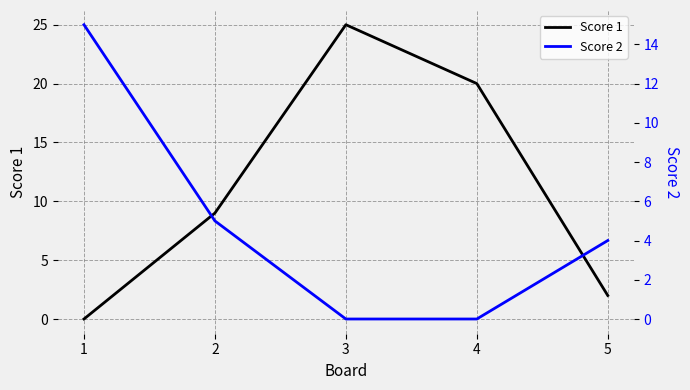

Reading left to right, extract all data points from this chart.

Score 1: 1=0	2=9	3=25	4=20	5=2
Score 2: 1=15	2=5	3=0	4=0	5=4